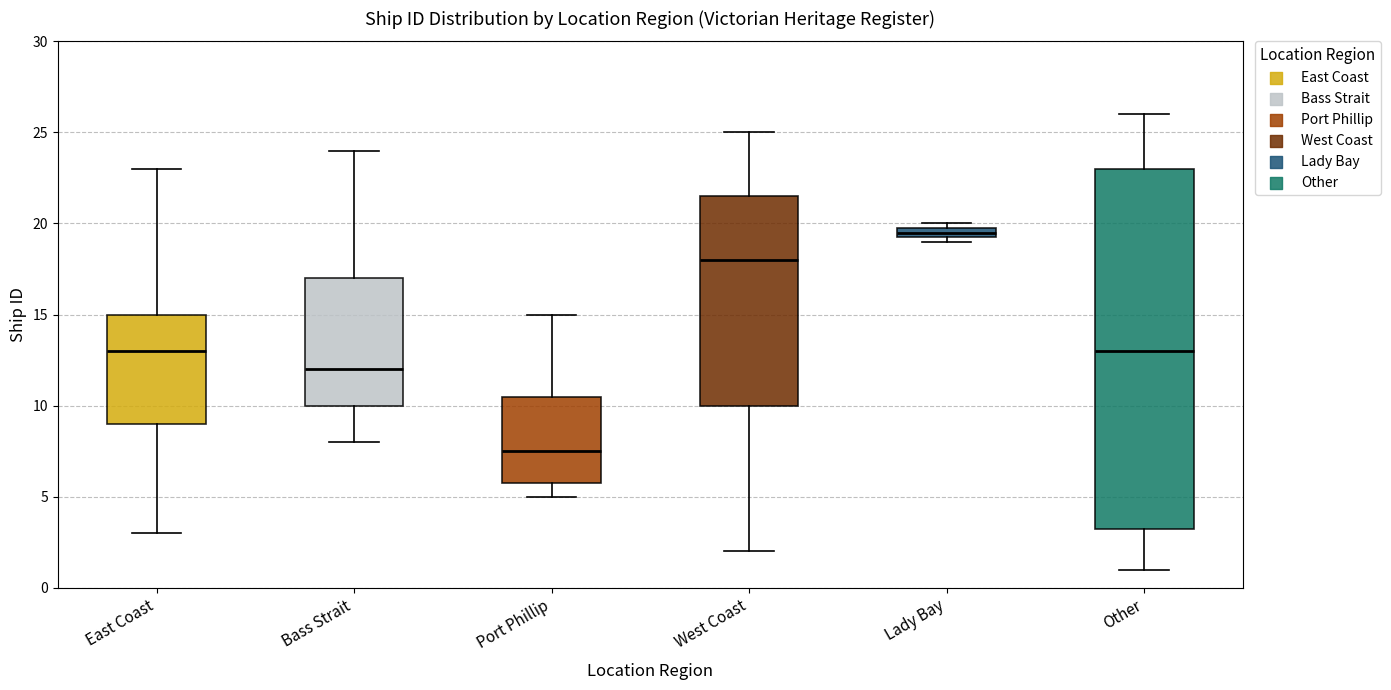

Which box's median line is the highest?

Lady Bay